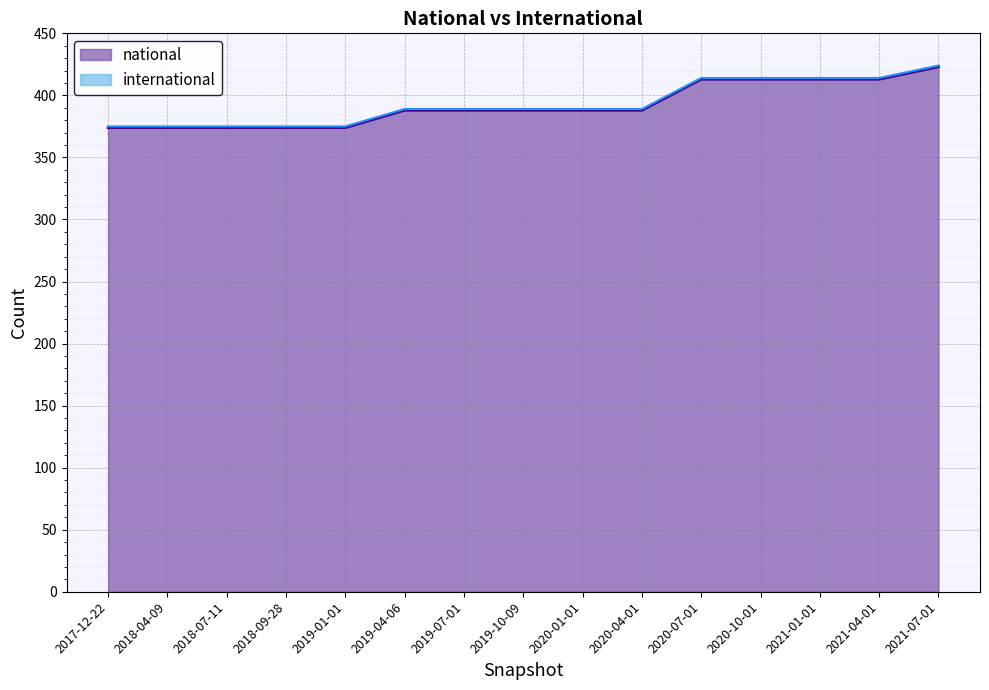

How many categories are shown in the chart?

15